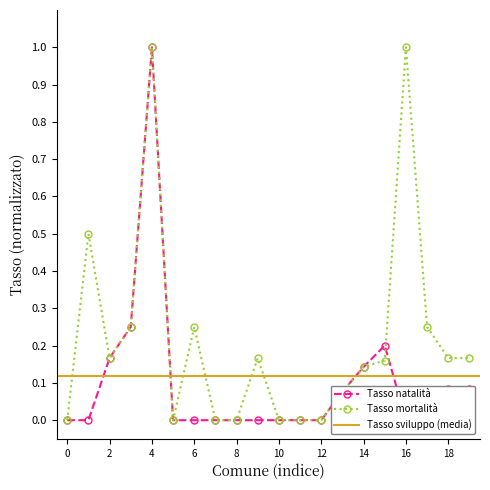

Is it true that Tasso mortalità equals 1.0 at 4?

True